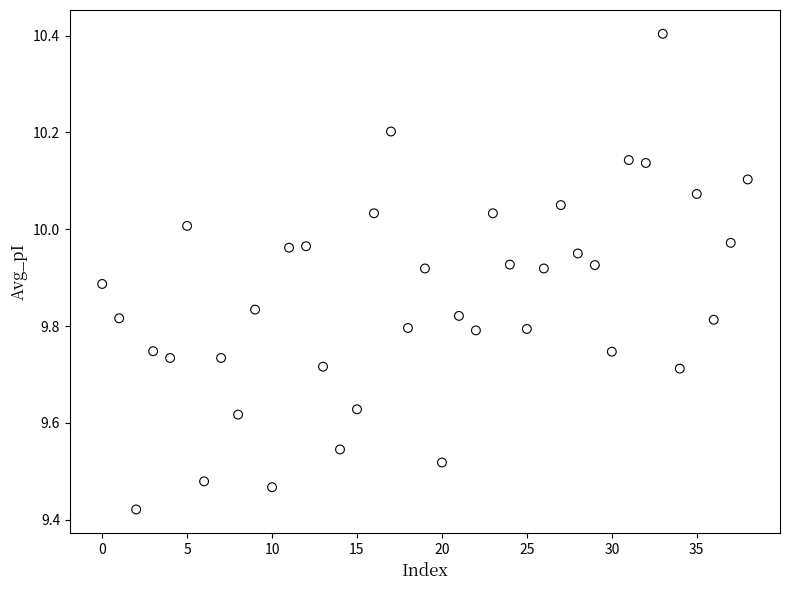

What is the range of Y values (max minus min)?

1.0